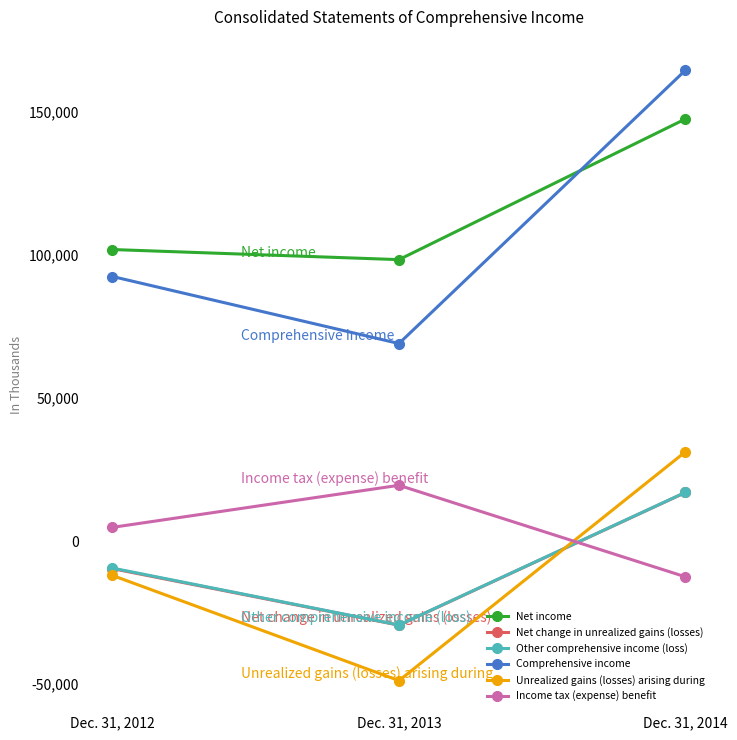

Reading left to right, list all the values displayed in this chart.

Net income: Dec. 31, 2012=101891	Dec. 31, 2013=98361	Dec. 31, 2014=147520
Net change in unrealized gains (losses): Dec. 31, 2012=-9616	Dec. 31, 2013=-29378	Dec. 31, 2014=16987
Other comprehensive income (loss): Dec. 31, 2012=-9428	Dec. 31, 2013=-29322	Dec. 31, 2014=17044
Comprehensive income: Dec. 31, 2012=92463	Dec. 31, 2013=69039	Dec. 31, 2014=164564
Unrealized gains (losses) arising during: Dec. 31, 2012=-12004	Dec. 31, 2013=-48755	Dec. 31, 2014=31215
Income tax (expense) benefit: Dec. 31, 2012=4802	Dec. 31, 2013=19502	Dec. 31, 2014=-12486